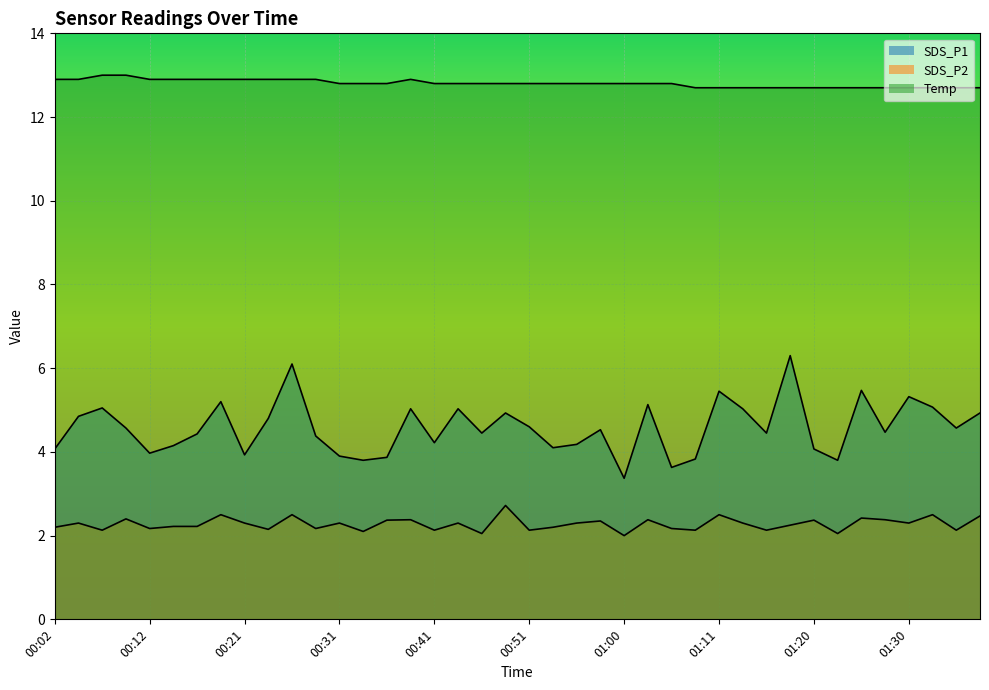

True or false: SDS_P2 and Temp intersect in this chart.

False